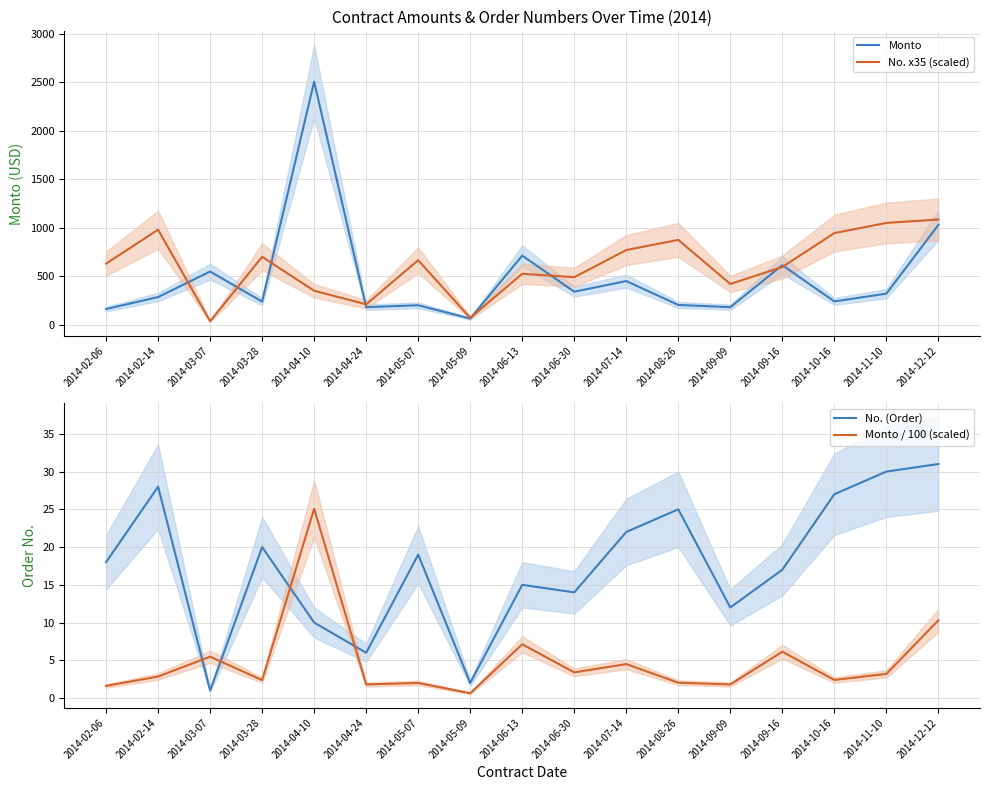

Which series ends up on top after the final intersection of No. (Order) and Monto / 100 (scaled)?

No. (Order)